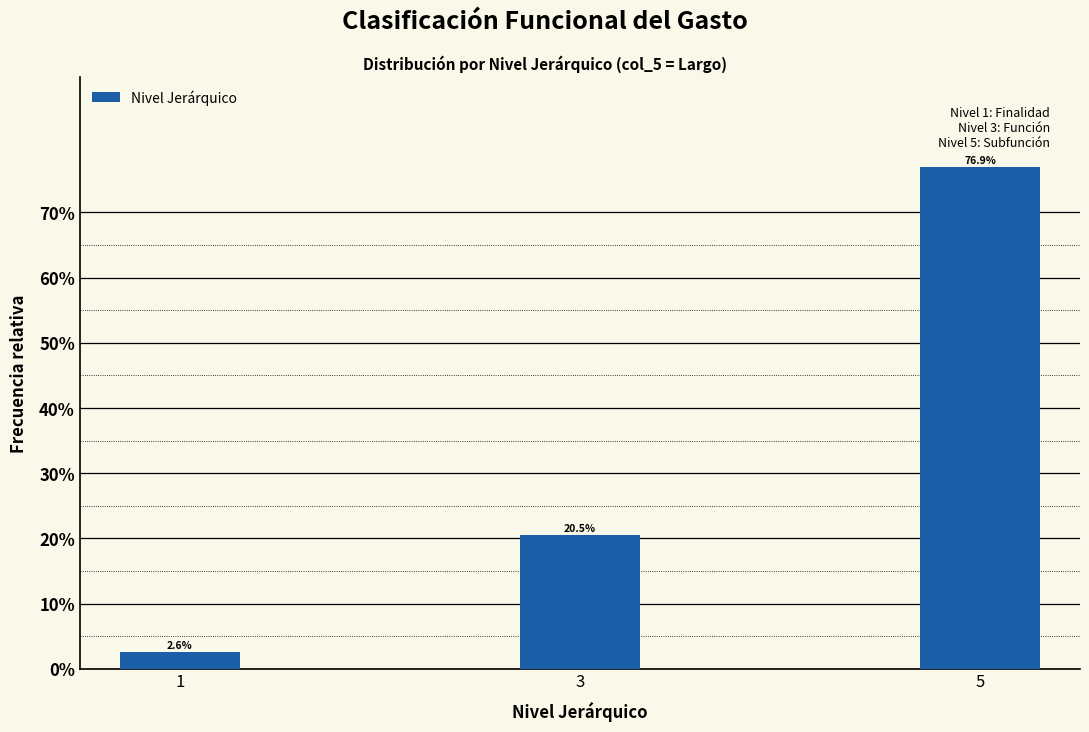

Reading right to left, transcribe all the data shown in this chart.

76.9	20.5	2.6